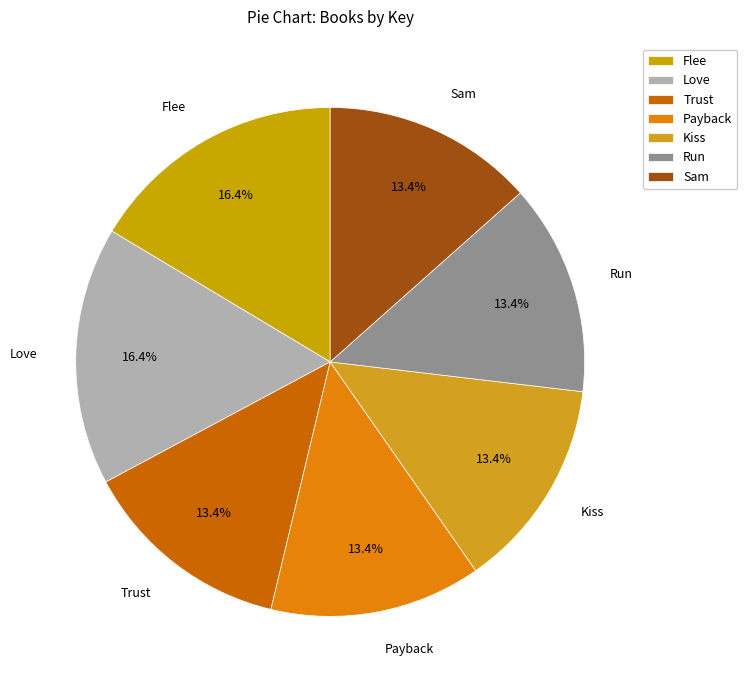

To the nearest percent, what is the combined percentage of Love and Payback?

30%